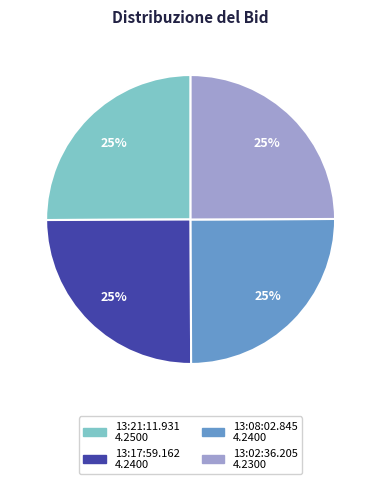

The 13:02:36.205 slice represents 25% of the pie. True or false?

True